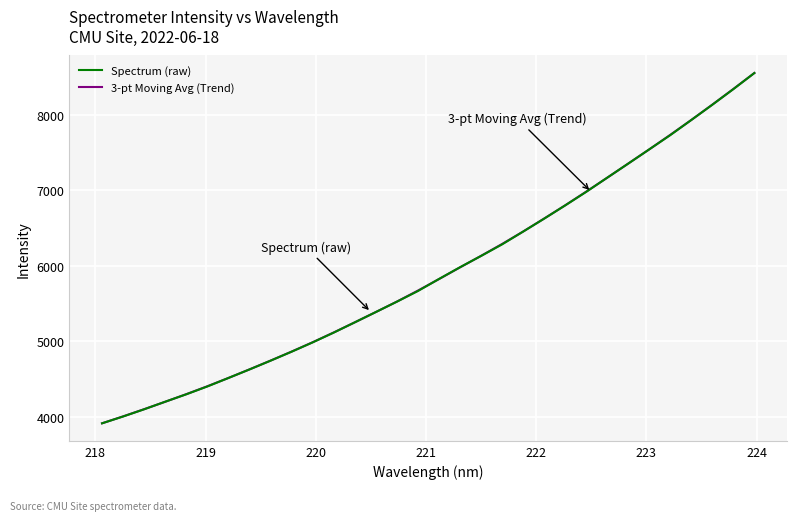

What is the lowest value of the Spectrum (raw) series?

3913.7